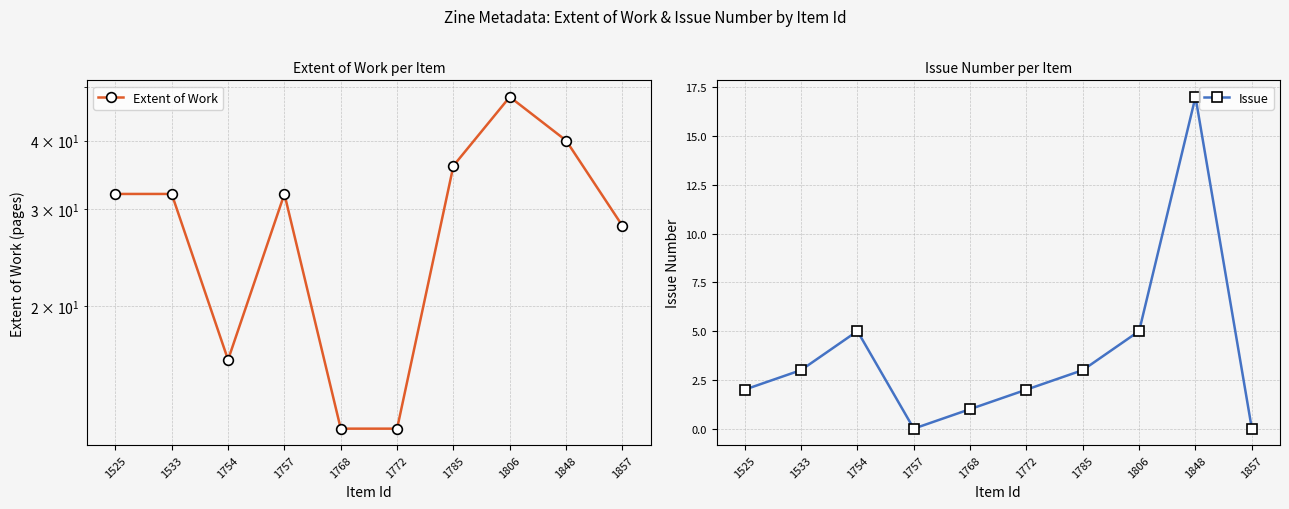

How many data points in Issue are less than 3?

5